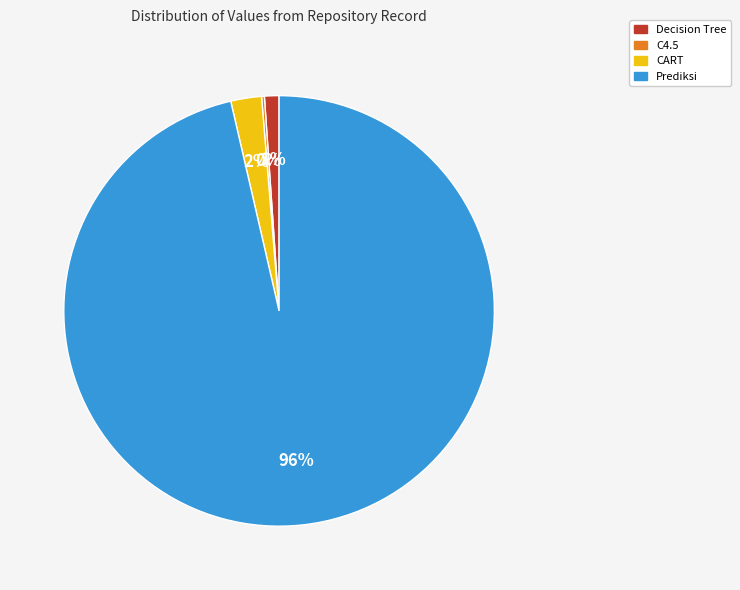

Do Prediksi and Decision Tree together represent more than half of the pie?

Yes